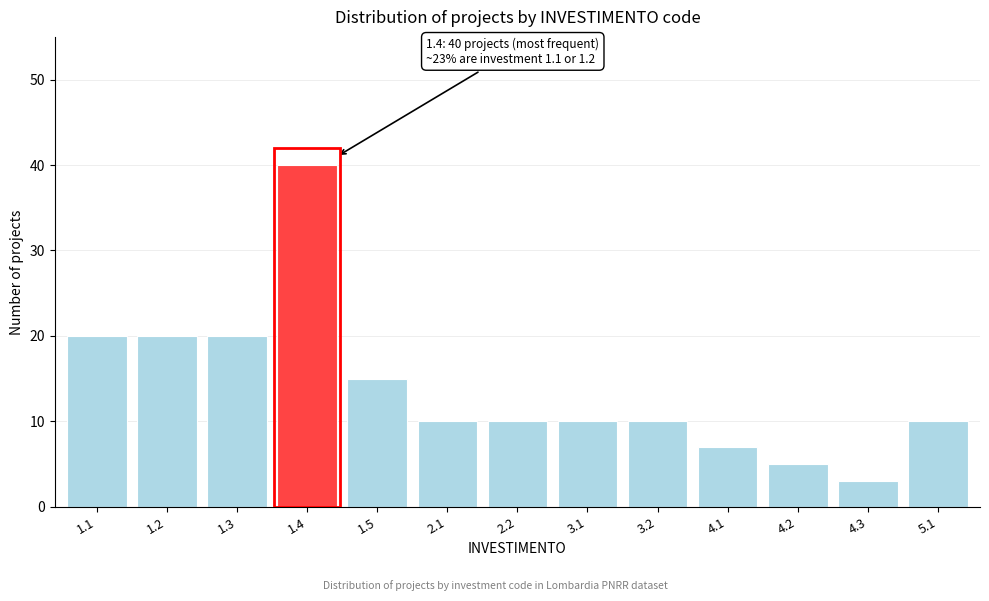

Reading left to right, list all the values displayed in this chart.

1.1=20	1.2=20	1.3=20	1.4=40	1.5=15	2.1=10	2.2=10	3.1=10	3.2=10	4.1=7	4.2=5	4.3=3	5.1=10